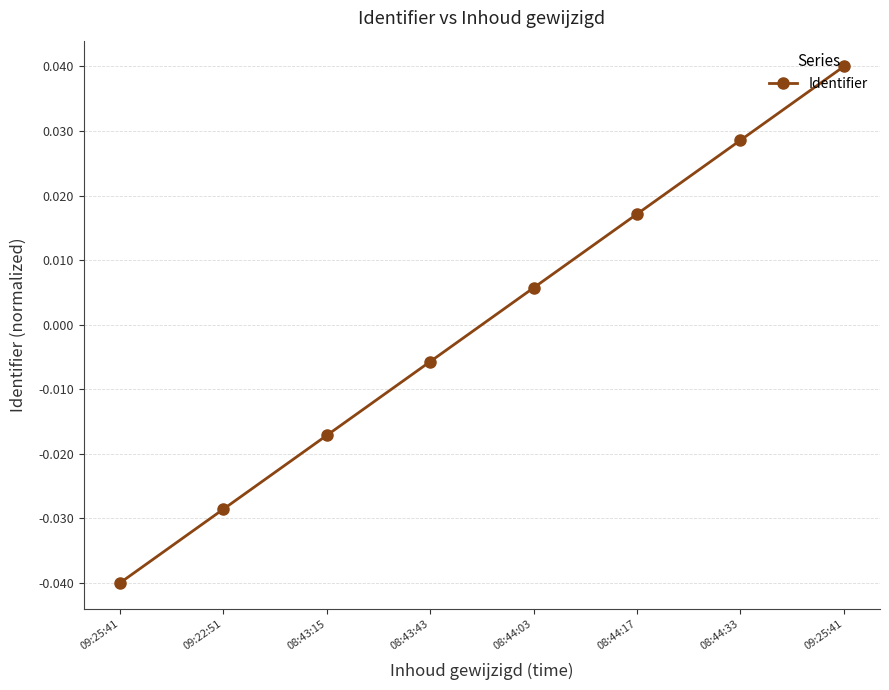

How many values are below zero?

4